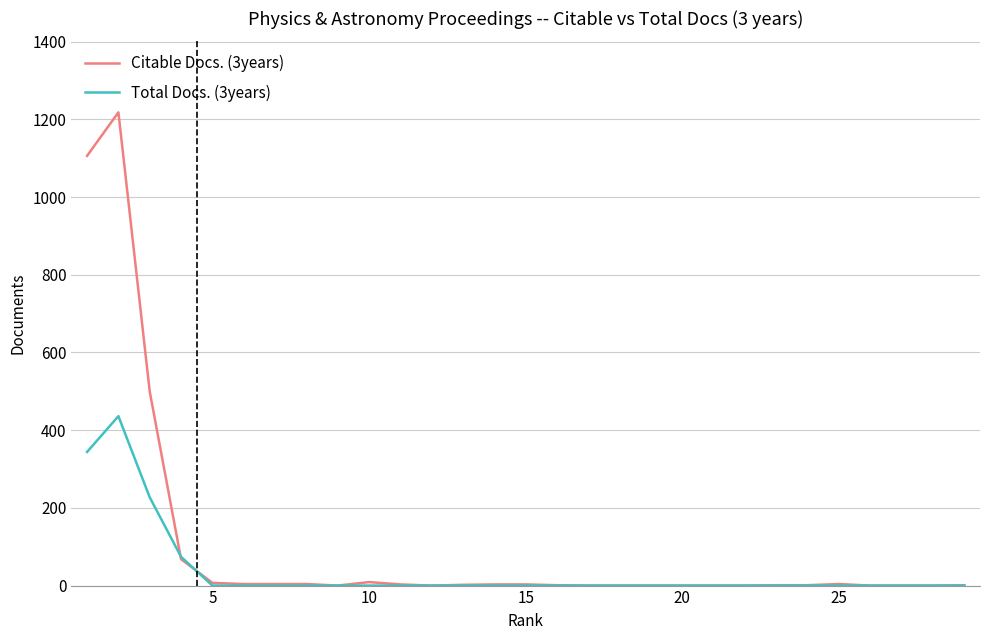

Which series ends up on top after the final intersection of Total Docs. (3years) and Citable Docs. (3years)?

Citable Docs. (3years)